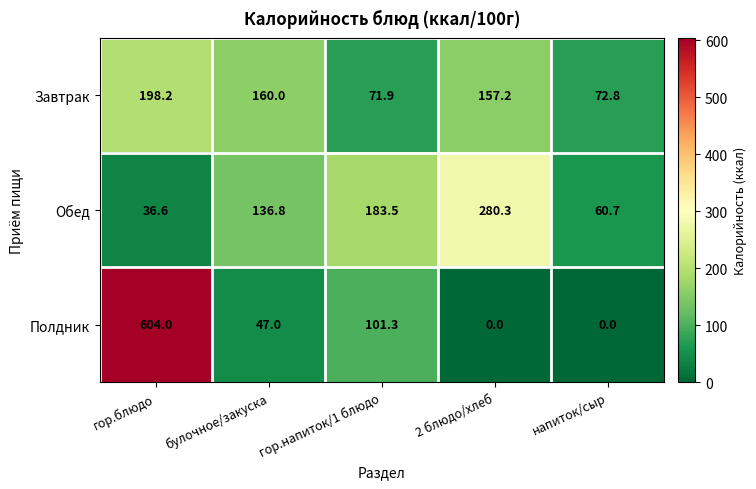

Which series has the widest spread of values?

Полдник